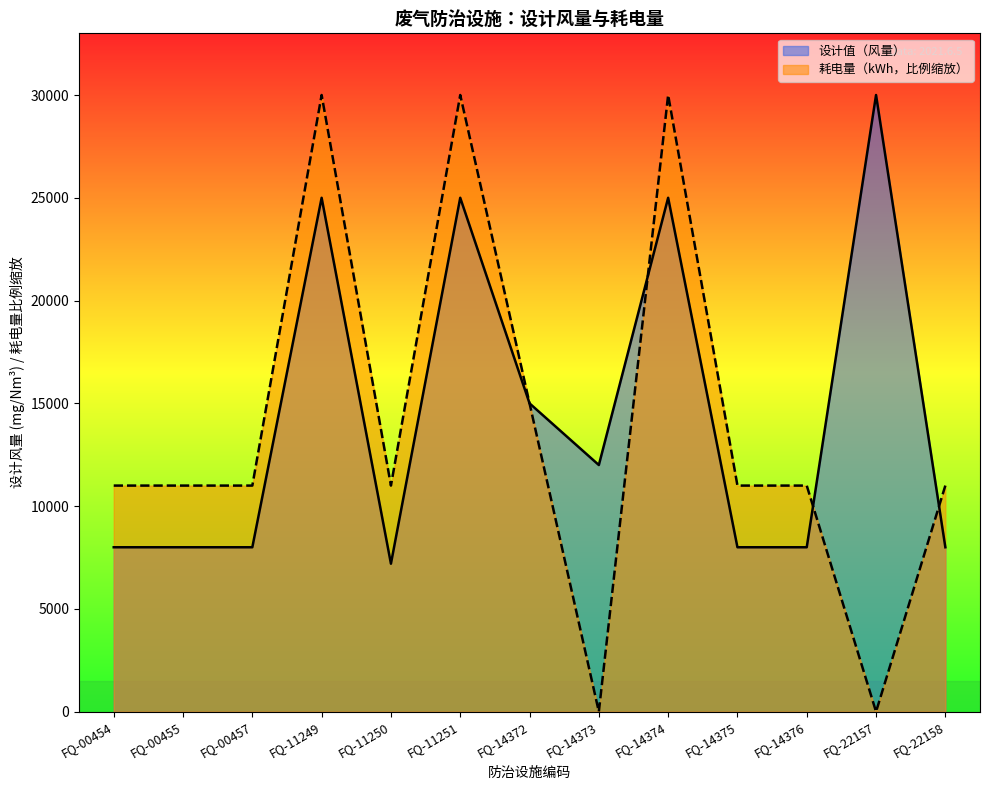

True or false: 耗电量（kWh） has a value of 30000 at FQ-11251.

True